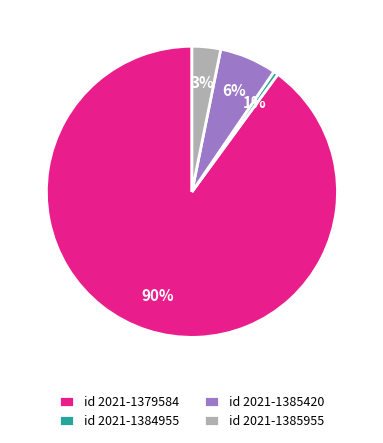

To the nearest percent, what is the average slice percentage?

25%